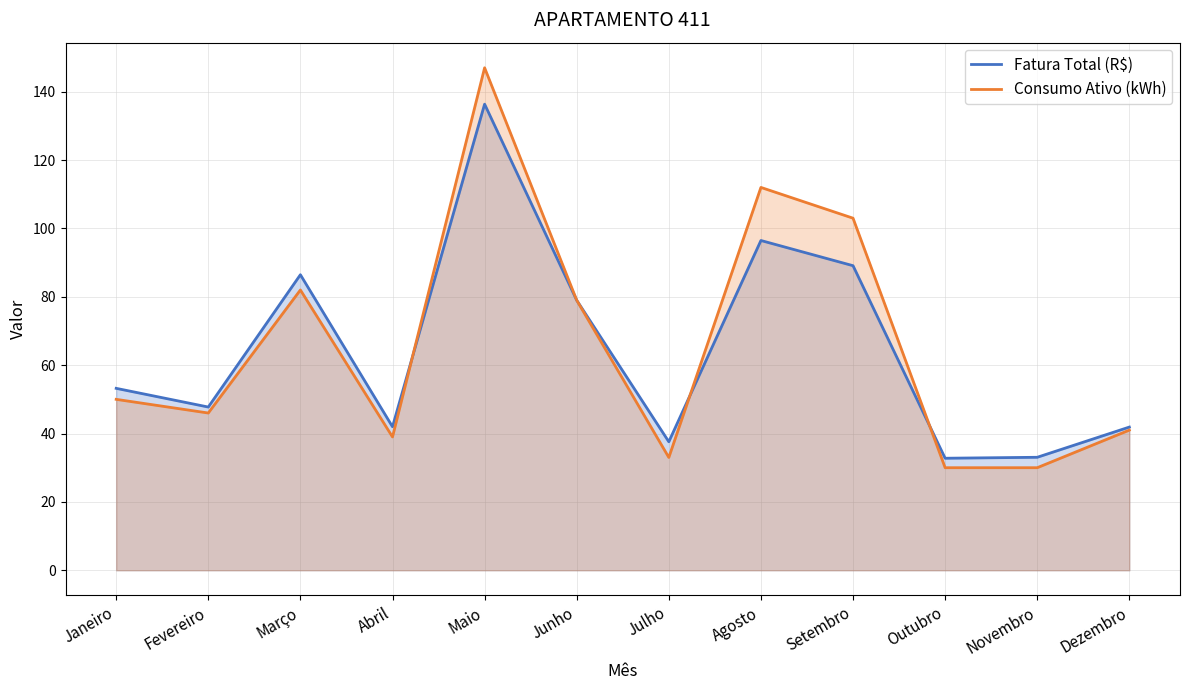

Where does the Consumo Ativo (kWh) series first go above 50?

Março